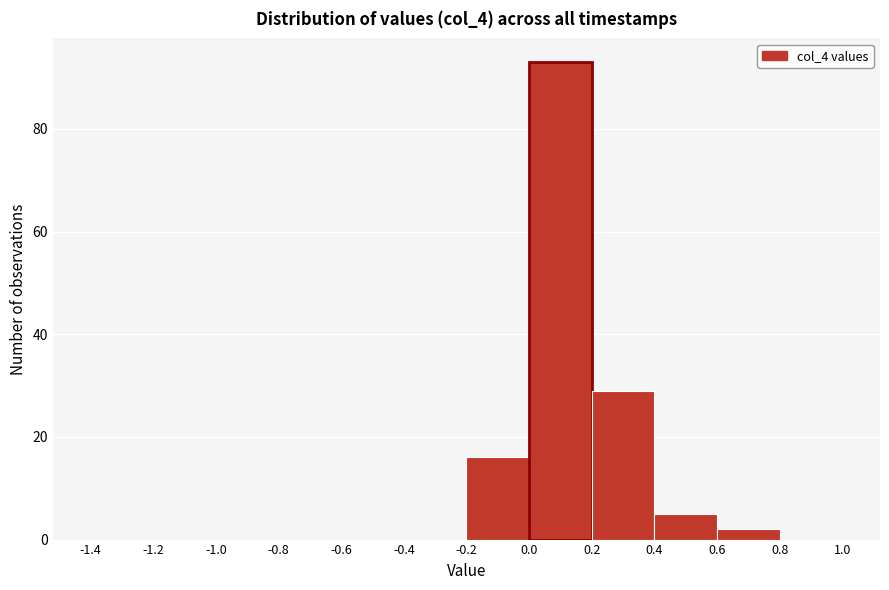

Reading left to right, transcribe this chart: for each bar, give the range it covers on the x-axis and its height. The values are not printed on the chart, so give them approximately, as read against the axis.

-1.4 to -1.2: 0
-1.2 to -1.0: 0
-1.0 to -0.8: 0
-0.8 to -0.6: 0
-0.6 to -0.4: 0
-0.4 to -0.2: 0
-0.2 to 0.0: 16
0.0 to 0.2: 94
0.2 to 0.4: 30
0.4 to 0.6: 6
0.6 to 0.8: 2
0.8 to 1.0: 0